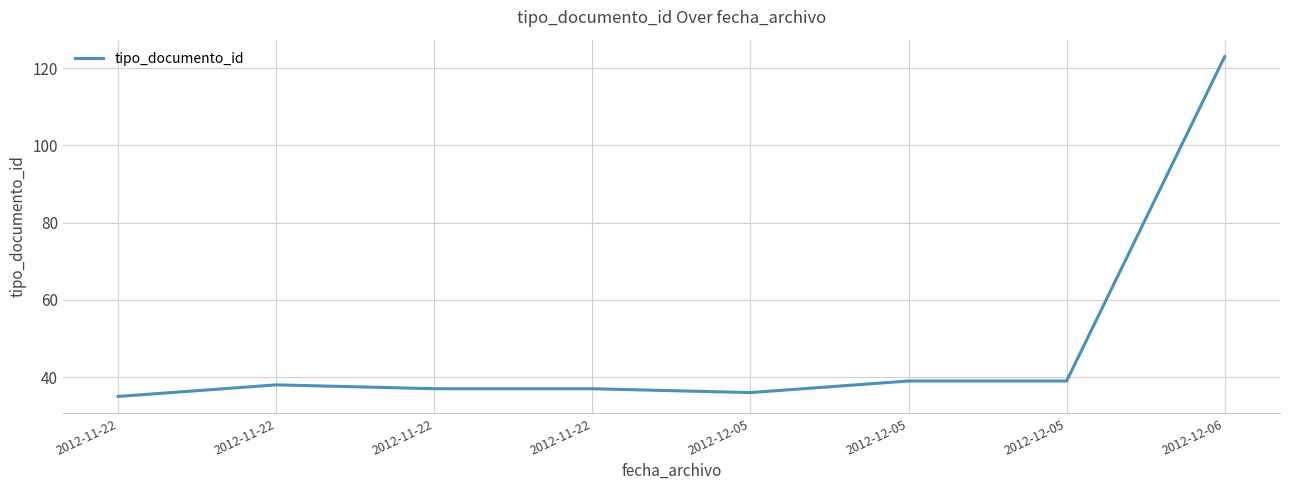

Rank the categories by value from lowest to highest.

2012-11-22, 2012-12-05, 2012-11-22, 2012-11-22, 2012-11-22, 2012-12-05, 2012-12-05, 2012-12-06